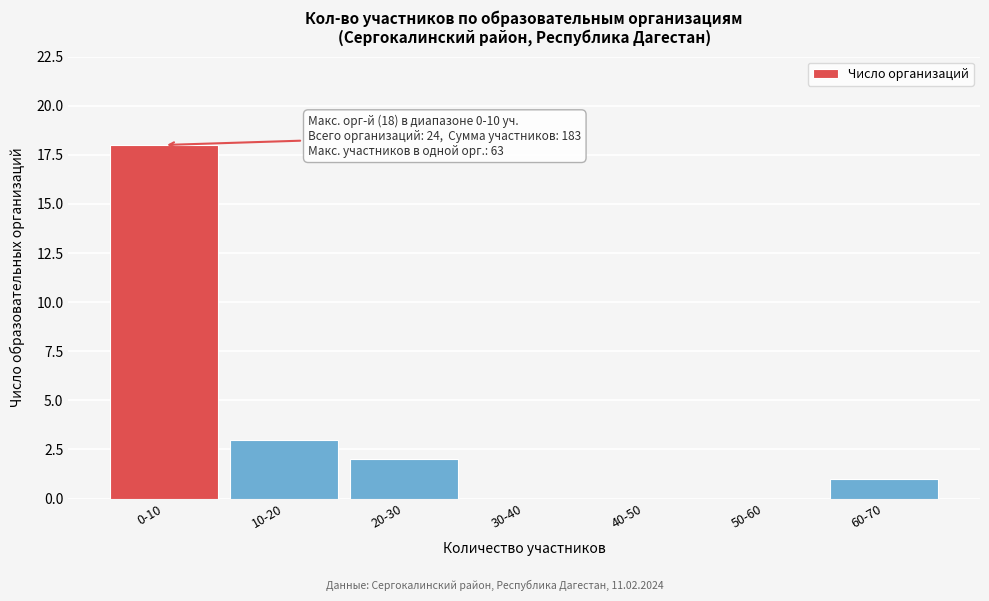

The value at 0-10 is 18. True or false?

True